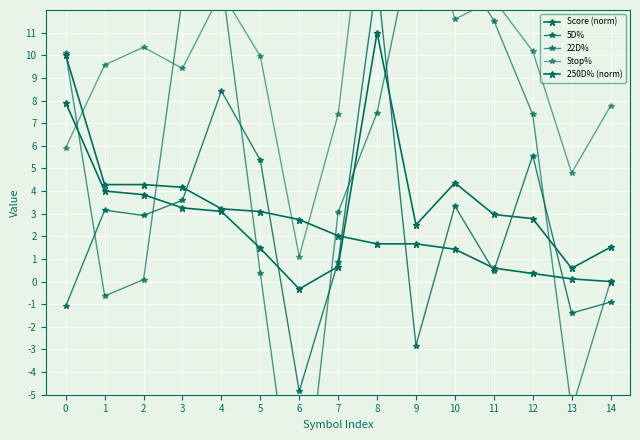

What is the difference between the second highest and minimum values in the 22D% series?

26.4